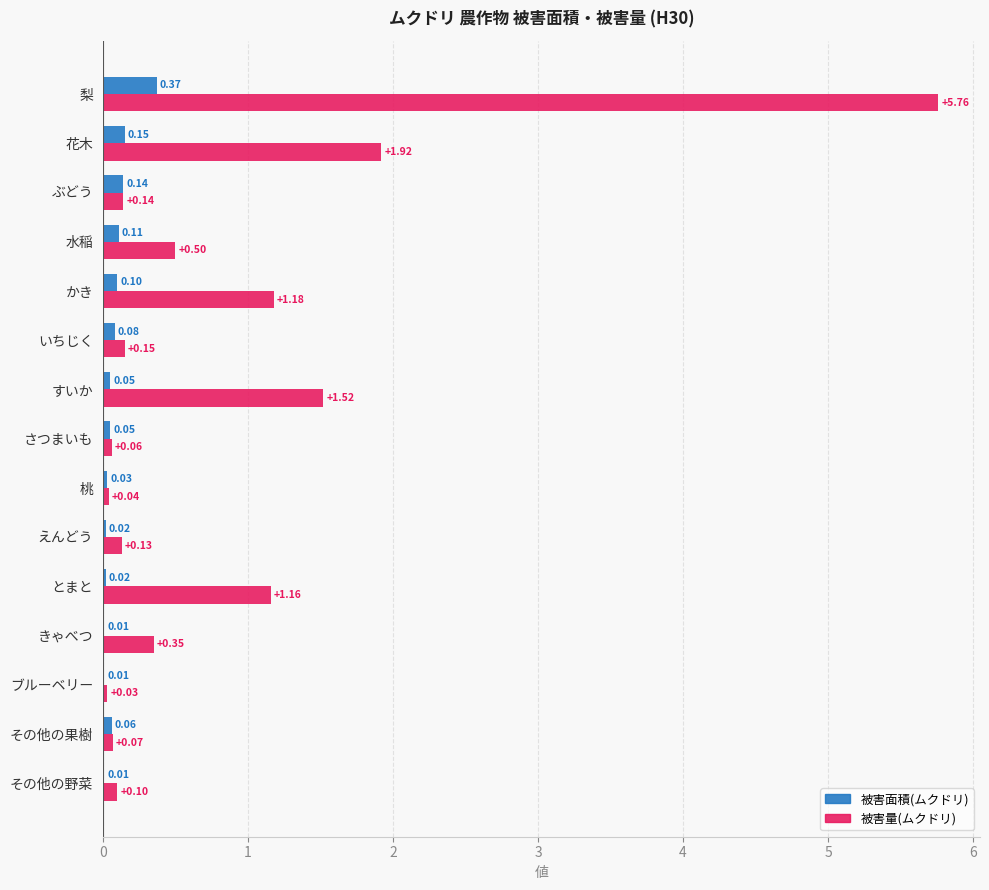

What is the sum of all 被害量(ムクドリ) values?

13.1